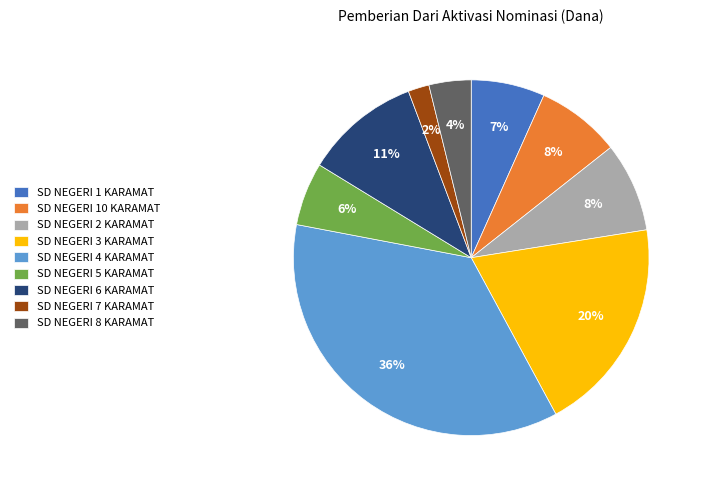

How many slices are in this pie chart?

9